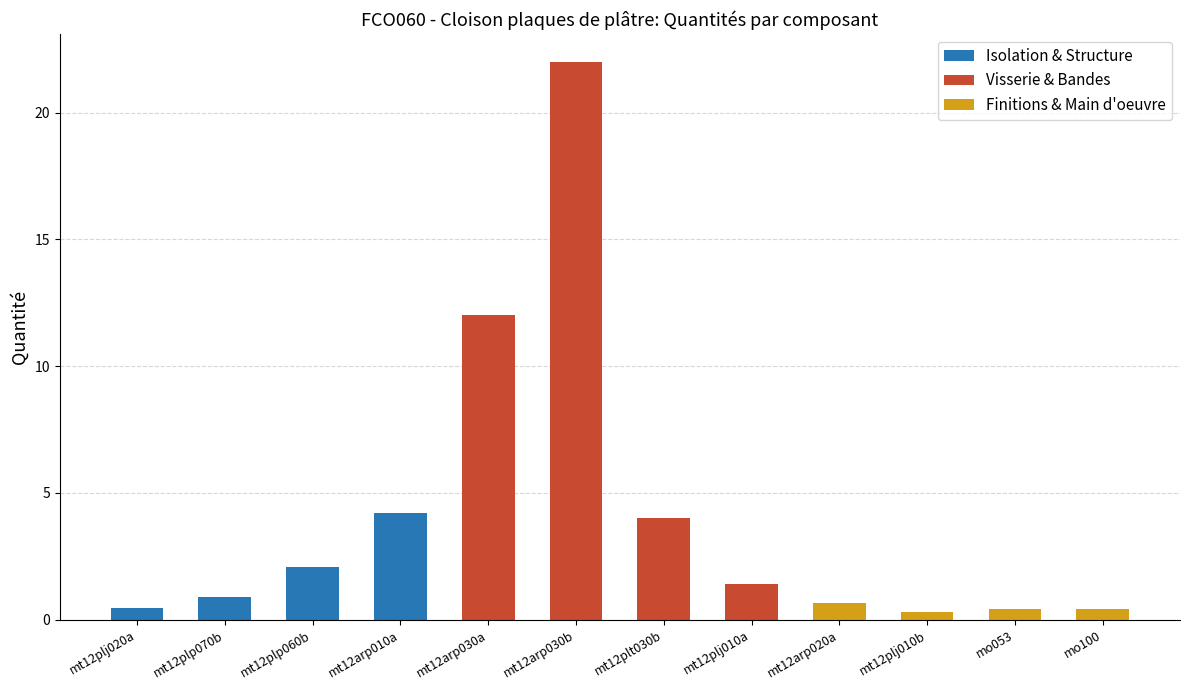

What are all the series names shown in the legend?

Isolation & Structure, Visserie & Bandes, Finitions & Main d'oeuvre